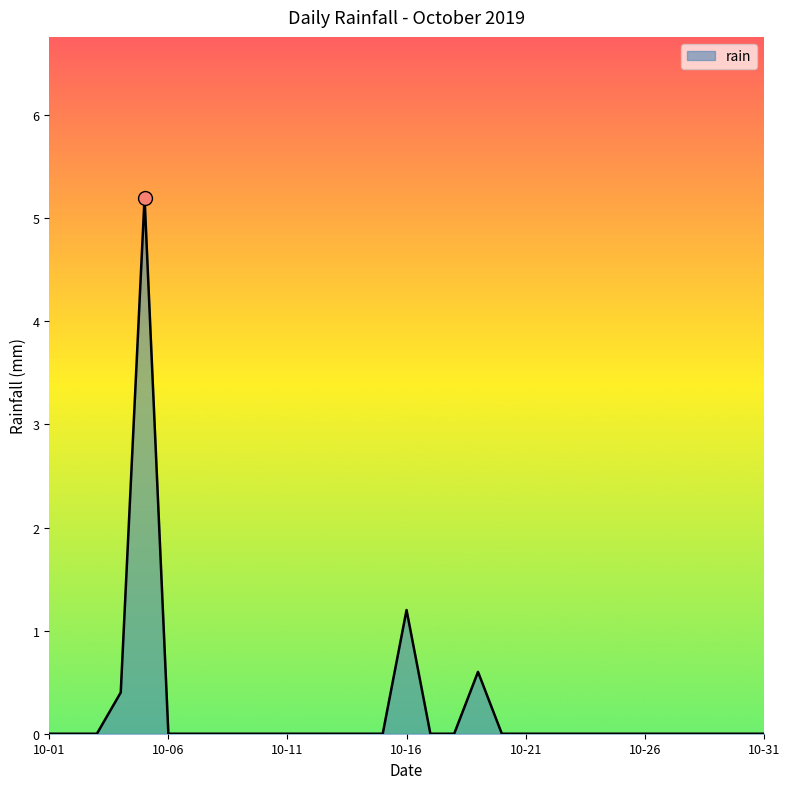

How many lines are shown in the chart?

1